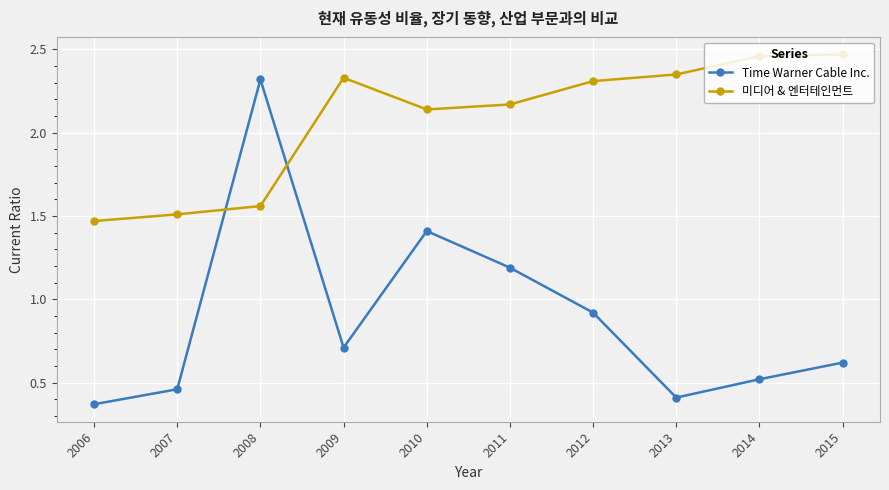

Where is the first local minimum for Time Warner Cable Inc.?

2009